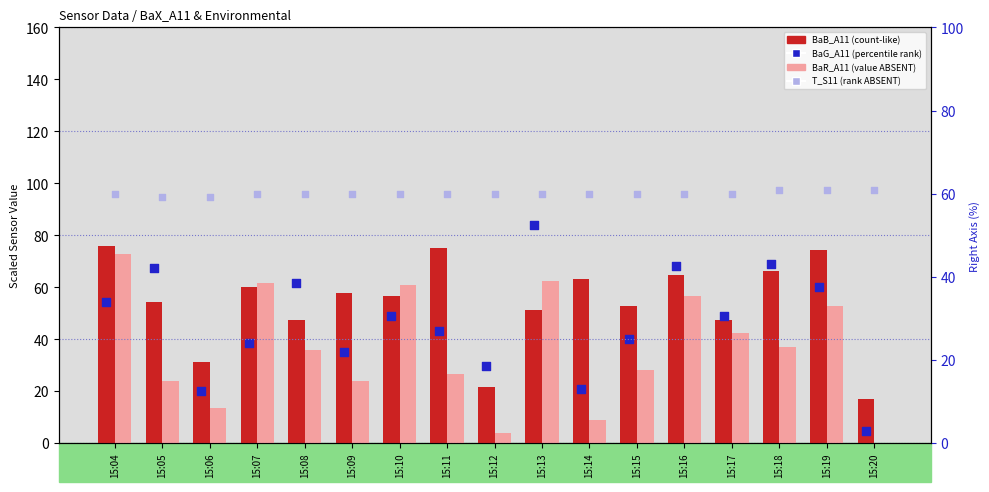

Which series has the widest spread of Y values?

BaG_A11 (percentile rank)